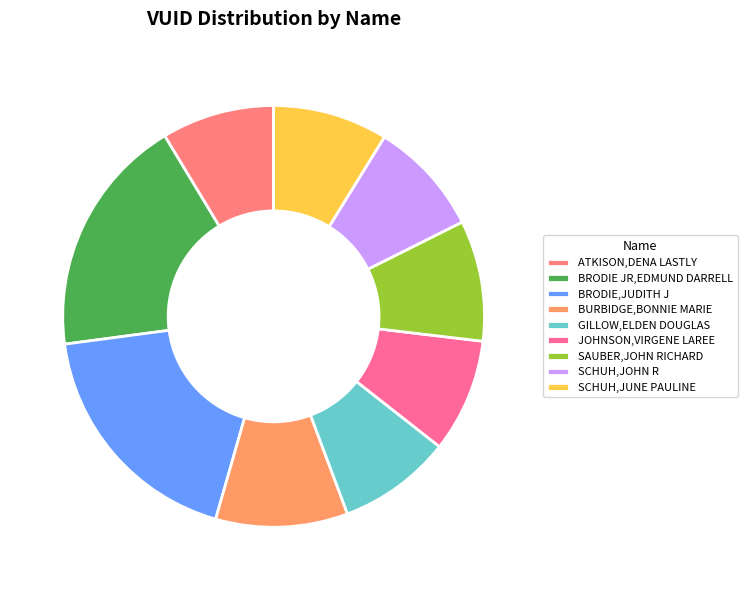

How many segments does this pie chart have?

9